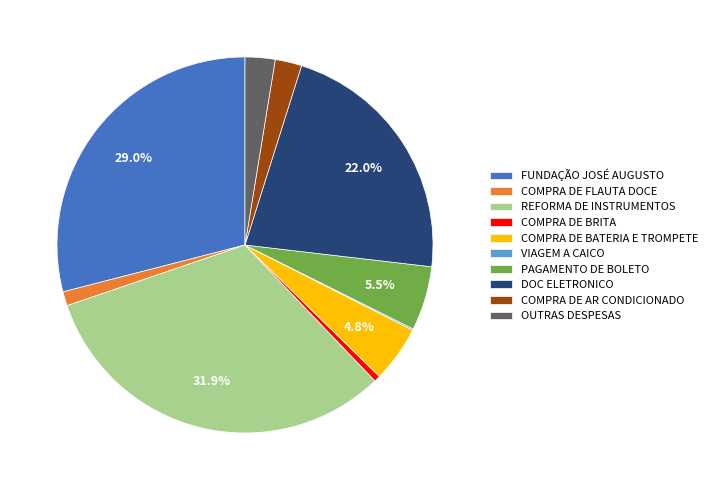

Between COMPRA DE BATERIA E TROMPETE and COMPRA DE AR CONDICIONADO, which is larger?

COMPRA DE BATERIA E TROMPETE